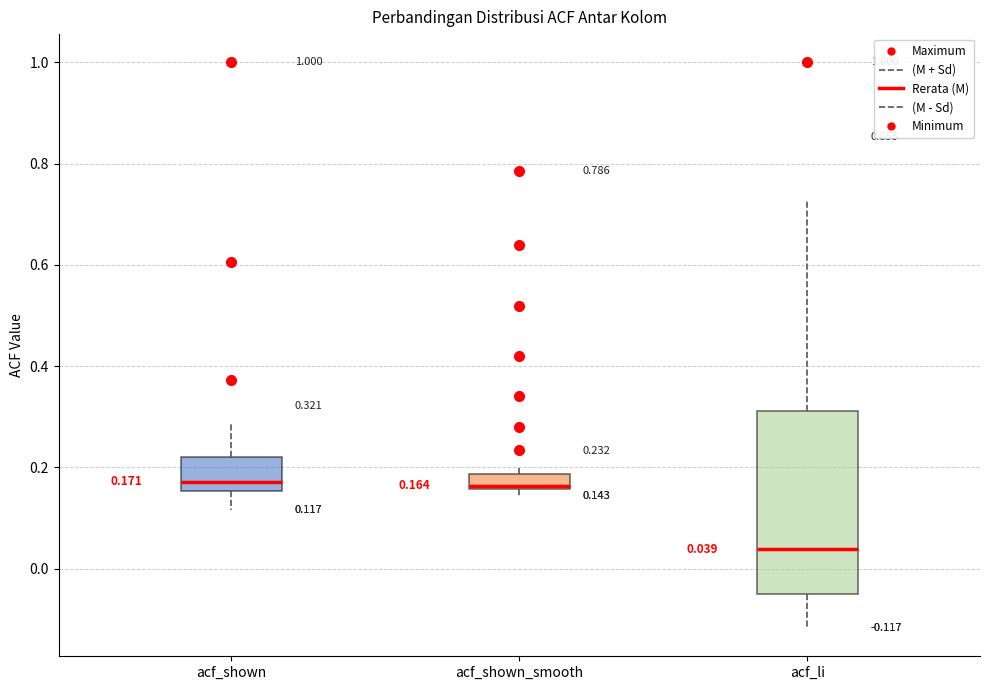

Comparing the boxes themselves (not the whiskers), which one is the tallest?

acf_li